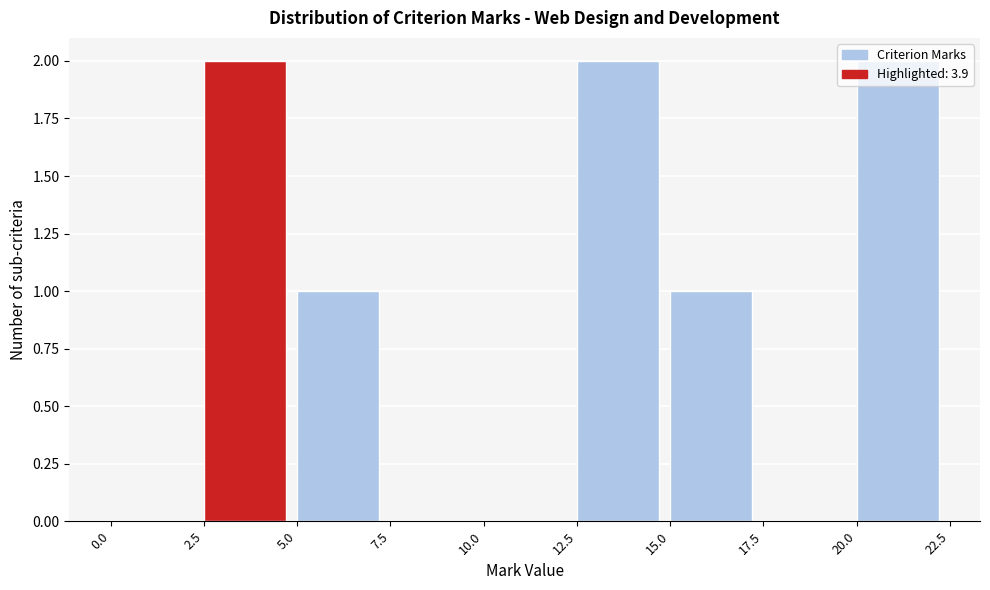

Reading left to right, transcribe this chart: for each bar, give the range it covers on the x-axis and its height. The values are not printed on the chart, so give them approximately, as read against the axis.

0.0 to 2.5: 0
2.5 to 5.0: 2
5.0 to 7.5: 1
7.5 to 10.0: 0
10.0 to 12.5: 0
12.5 to 15.0: 2
15.0 to 17.5: 1
17.5 to 20.0: 0
20.0 to 22.5: 2